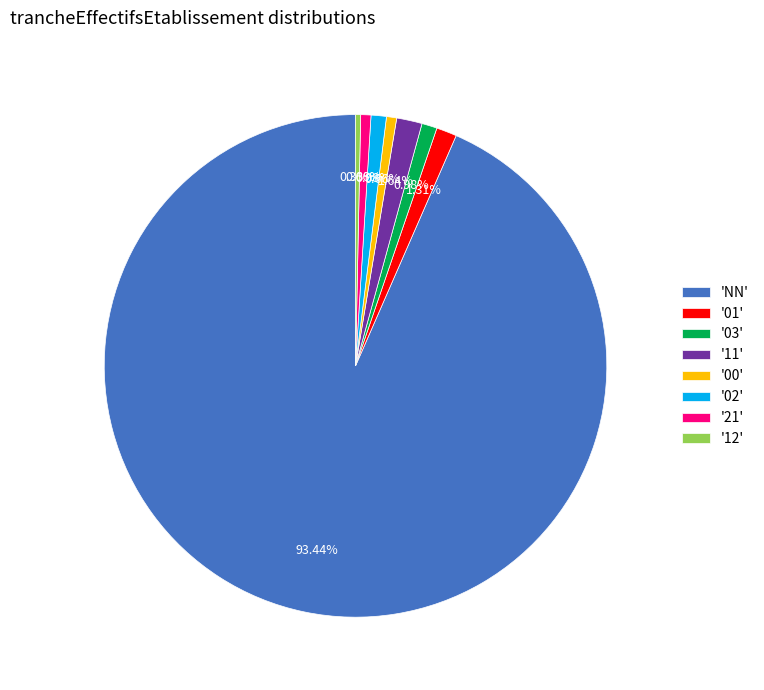

Which slice represents more than half of the pie?

'NN'